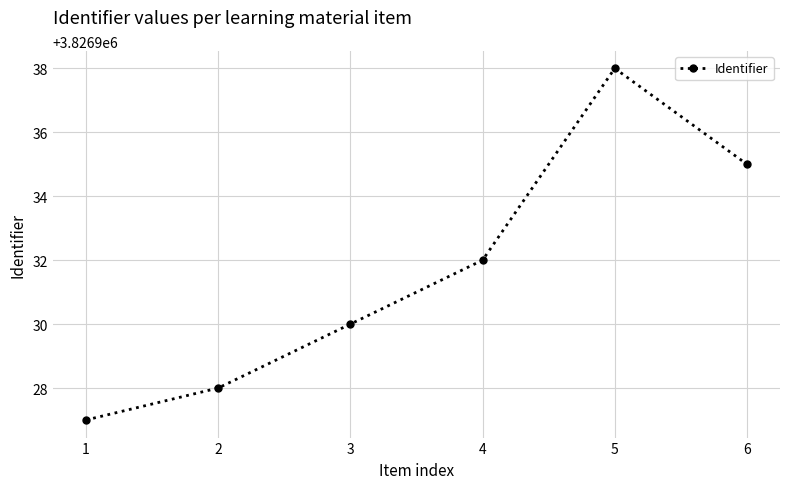

Read the value at 3, to the nearest 5.

3826930